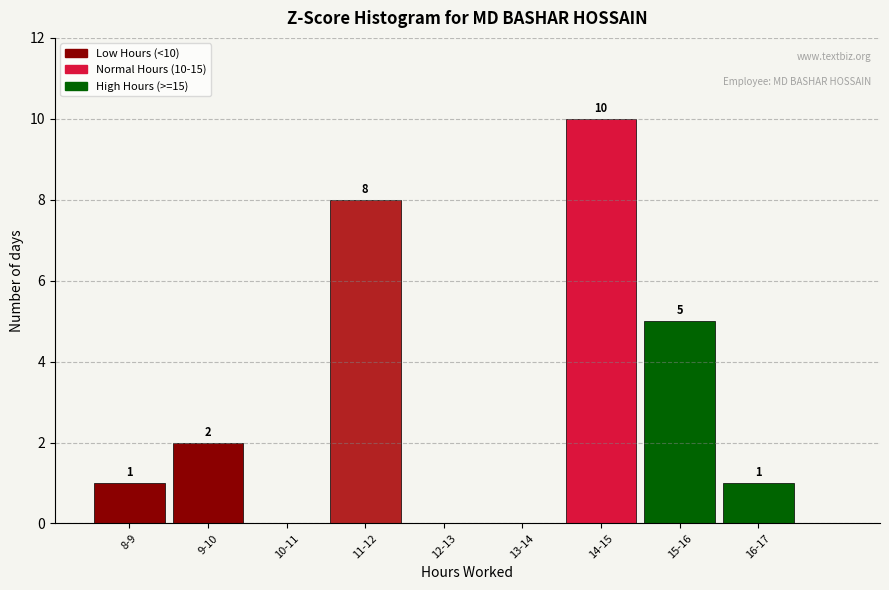

Reading left to right, list all the values displayed in this chart.

8-9=1	9-10=2	10-11=0	11-12=8	12-13=0	13-14=0	14-15=10	15-16=5	16-17=1